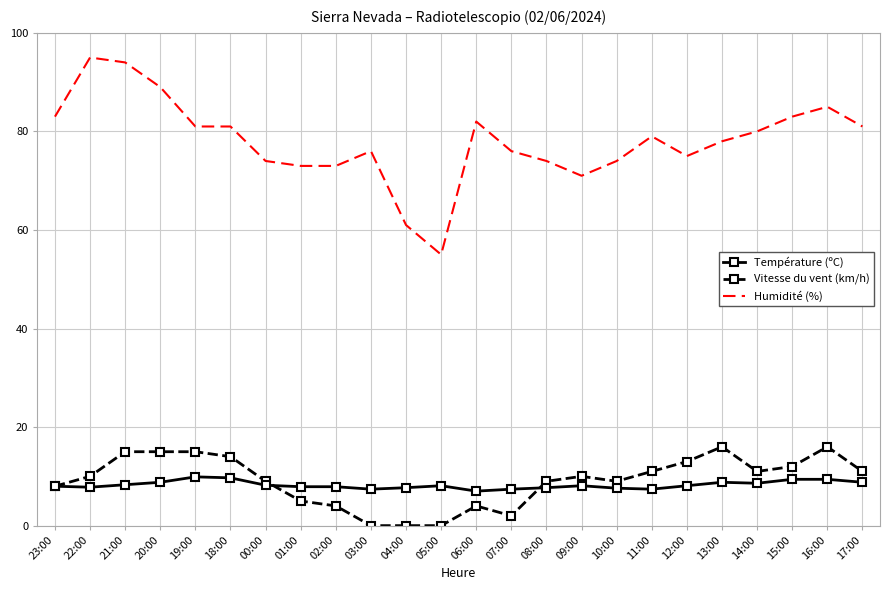

True or false: Température (ºC) and Humidité (%) cross at least once.

False